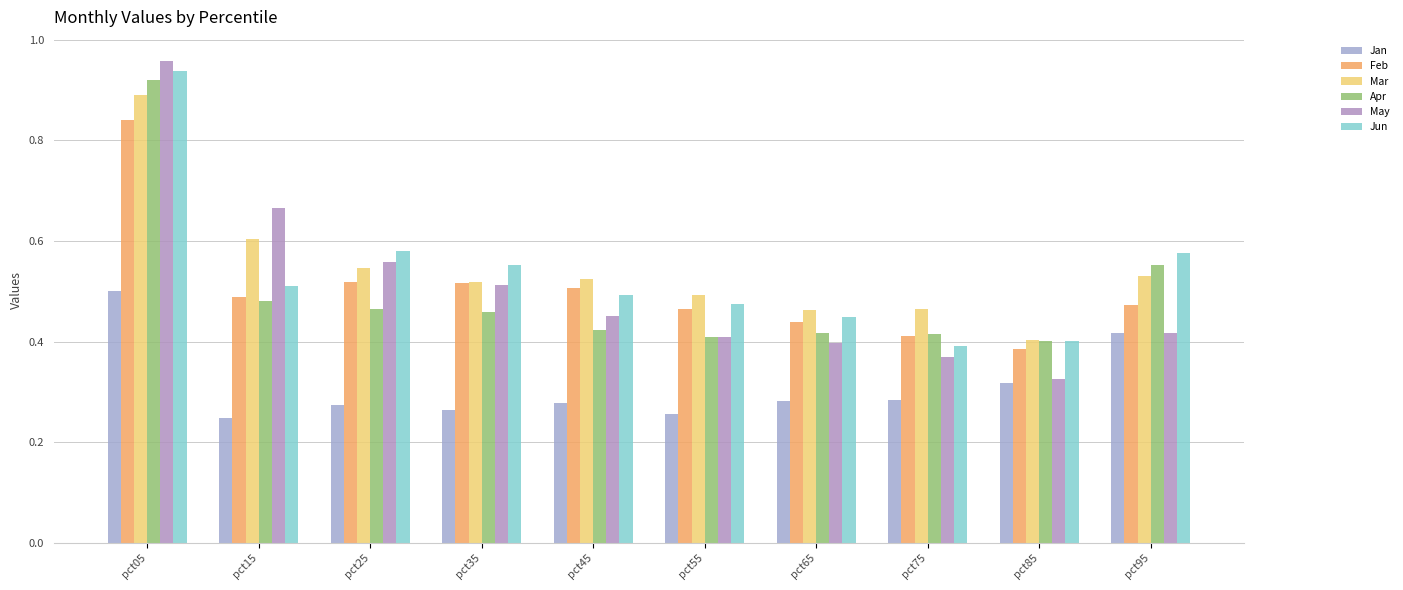

Which has a higher value, pct05 or pct95?

pct05